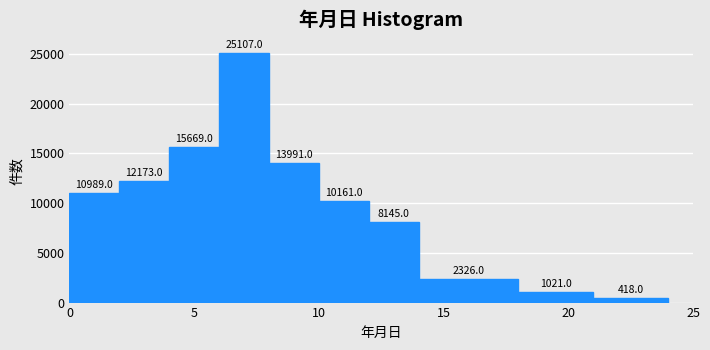

Over which range of the x-axis is the bar tallest?

6 to 8